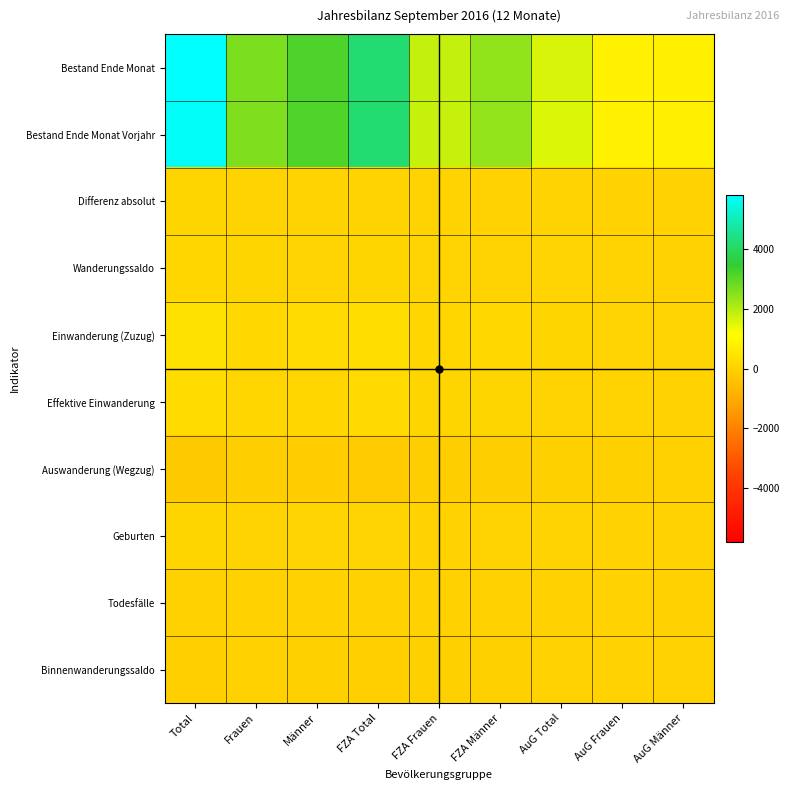

Reading left to right, list all the values displayed in this chart.

Bestand Ende Monat: Total=5804	Frauen=2640	Männer=3164	FZA Total=4206	FZA Frauen=1825	FZA Männer=2381	AuG Total=1598	AuG Frauen=815	AuG Männer=783
Bestand Ende Monat Vorjahr: Total=5733	Frauen=2599	Männer=3134	FZA Total=4172	FZA Frauen=1802	FZA Männer=2370	AuG Total=1561	AuG Frauen=797	AuG Männer=764
Differenz absolut: Total=71	Frauen=41	Männer=30	FZA Total=34	FZA Frauen=23	FZA Männer=11	AuG Total=37	AuG Frauen=18	AuG Männer=19
Wanderungssaldo: Total=125	Frauen=76	Männer=49	FZA Total=79	FZA Frauen=50	FZA Männer=29	AuG Total=46	AuG Frauen=26	AuG Männer=20
Einwanderung (Zuzug): Total=388	Frauen=174	Männer=214	FZA Total=290	FZA Frauen=123	FZA Männer=167	AuG Total=98	AuG Frauen=51	AuG Männer=47
Effektive Einwanderung: Total=240	Frauen=122	Männer=118	FZA Total=200	FZA Frauen=95	FZA Männer=105	AuG Total=40	AuG Frauen=27	AuG Männer=13
Auswanderung (Wegzug): Total=-223	Frauen=-93	Männer=-130	FZA Total=-178	FZA Frauen=-70	FZA Männer=-108	AuG Total=-45	AuG Frauen=-23	AuG Männer=-22
Geburten: Total=83	Frauen=32	Männer=51	FZA Total=60	FZA Frauen=21	FZA Männer=39	AuG Total=23	AuG Frauen=11	AuG Männer=12
Todesfälle: Total=-16	Frauen=-2	Männer=-14	FZA Total=-15	FZA Frauen=-2	FZA Männer=-13	AuG Total=-1	AuG Frauen=0	AuG Männer=-1
Binnenwanderungssaldo: Total=-46	Frauen=-22	Männer=-24	FZA Total=-51	FZA Frauen=-24	FZA Männer=-27	AuG Total=5	AuG Frauen=2	AuG Männer=3